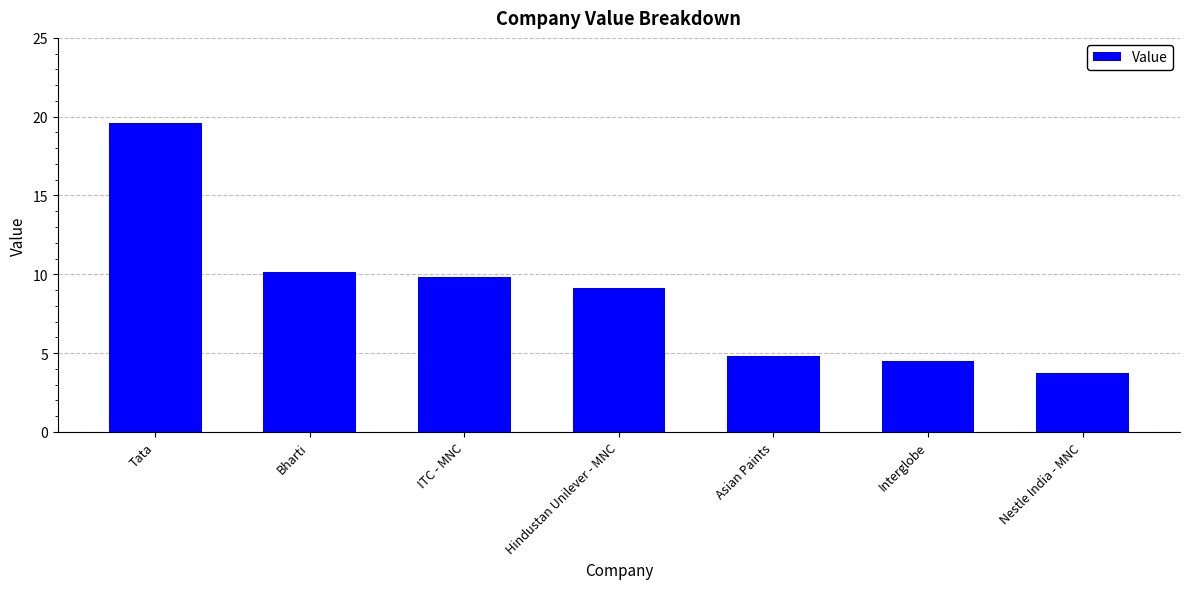

What is the sum of the values at Bharti and Nestle India - MNC?

13.9